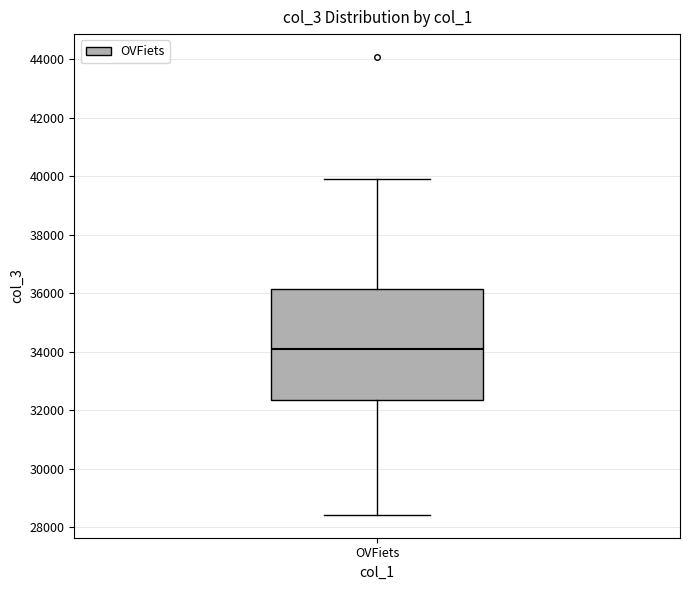

Transcribe this box plot: give where the median line is, the range the box spans, and where the two whiskers end, as read against the y-axis. The values are not printed on the chart, so give them approximately, as read against the axis.

median 34000, box 32400 to 36200, whiskers 28400 to 40000